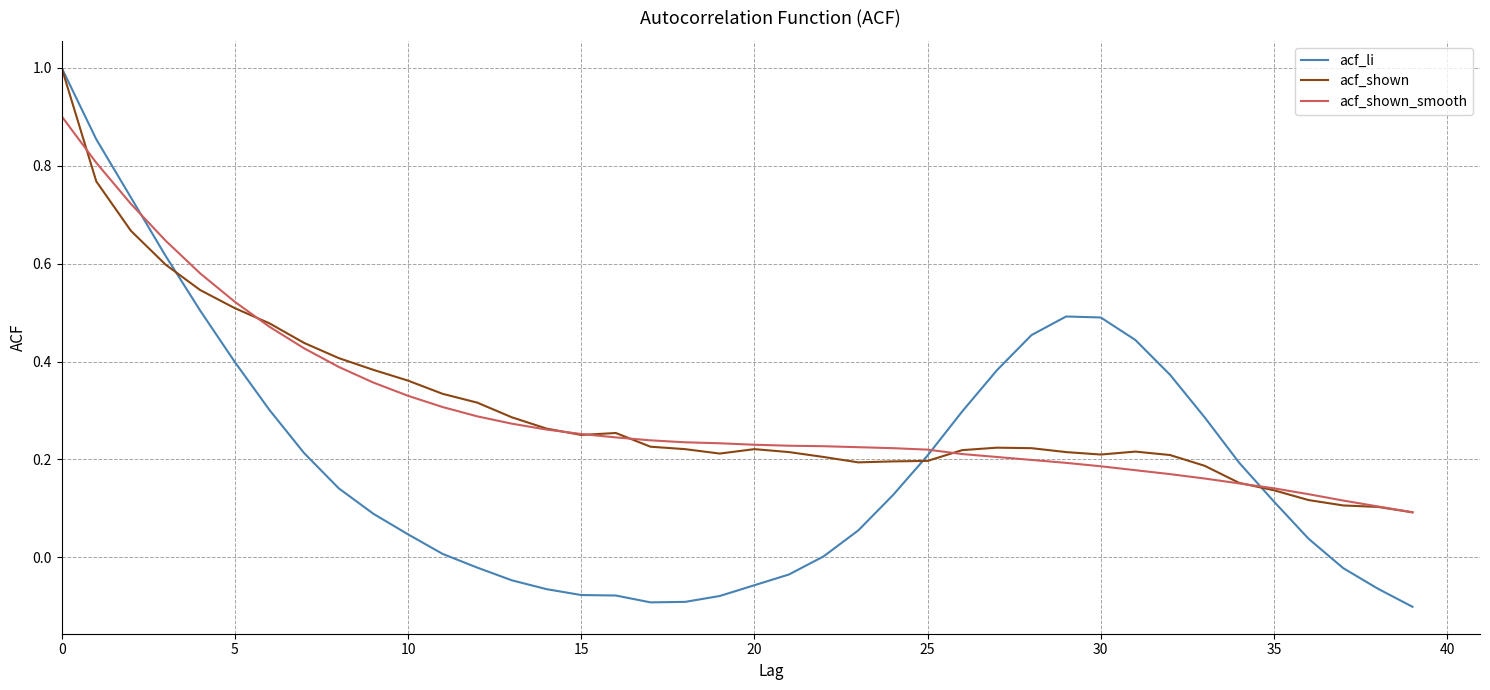

What is the sum of all acf_shown_smooth values?

12.1